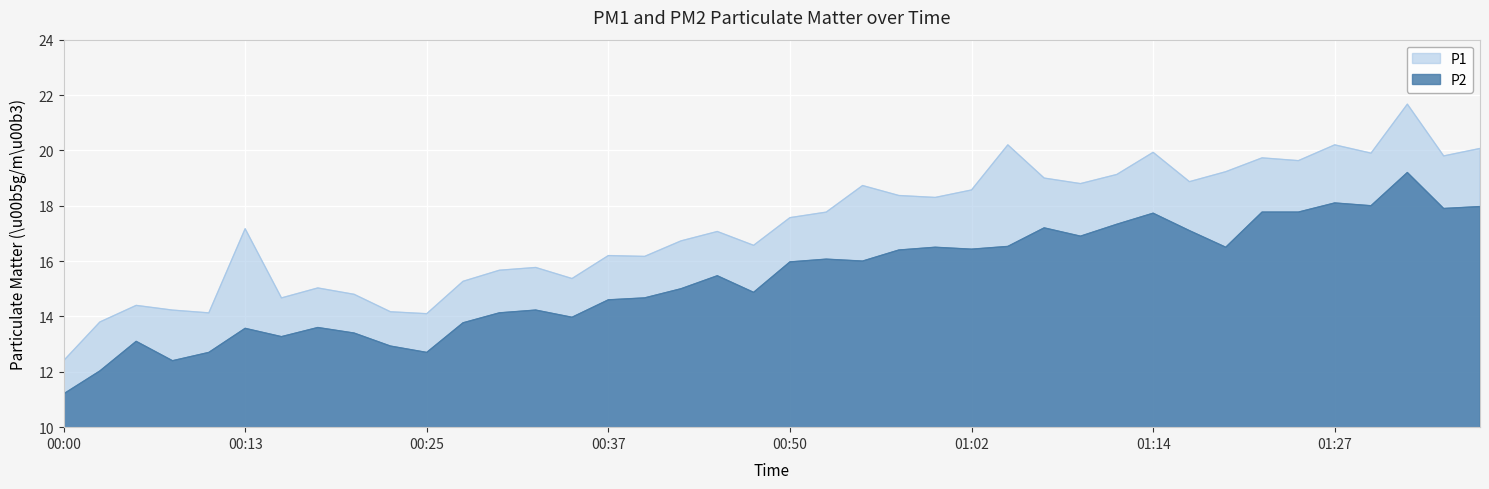

True or false: P2 and P1 intersect in this chart.

False